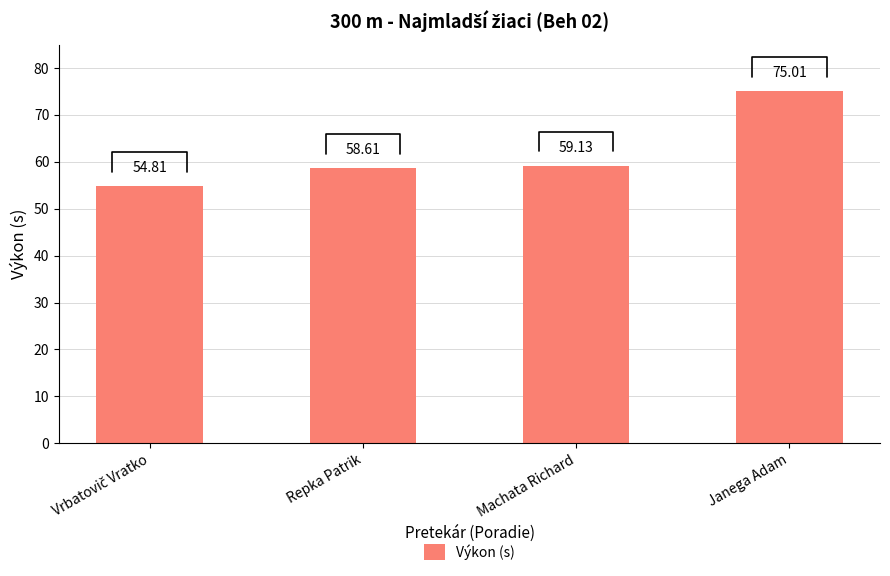

What is the difference between the values at Janega Adam and Machata Richard?

15.9